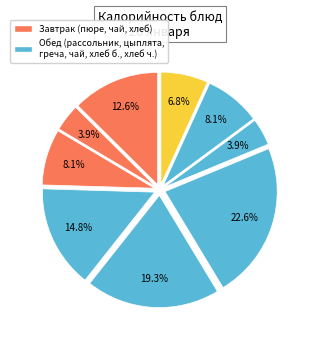

How many segments does this pie chart have?

9